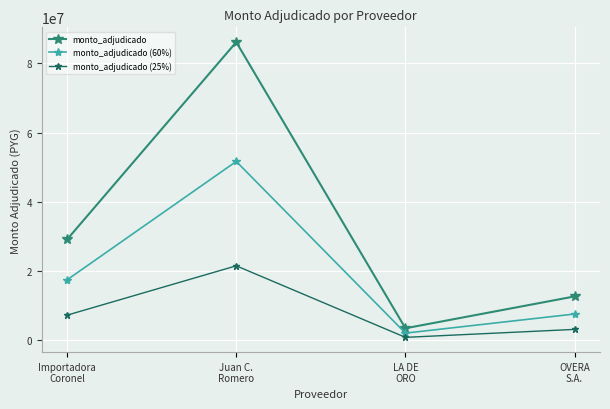

How many data points in monto_adjudicado (60%) are less than 17490000?

2